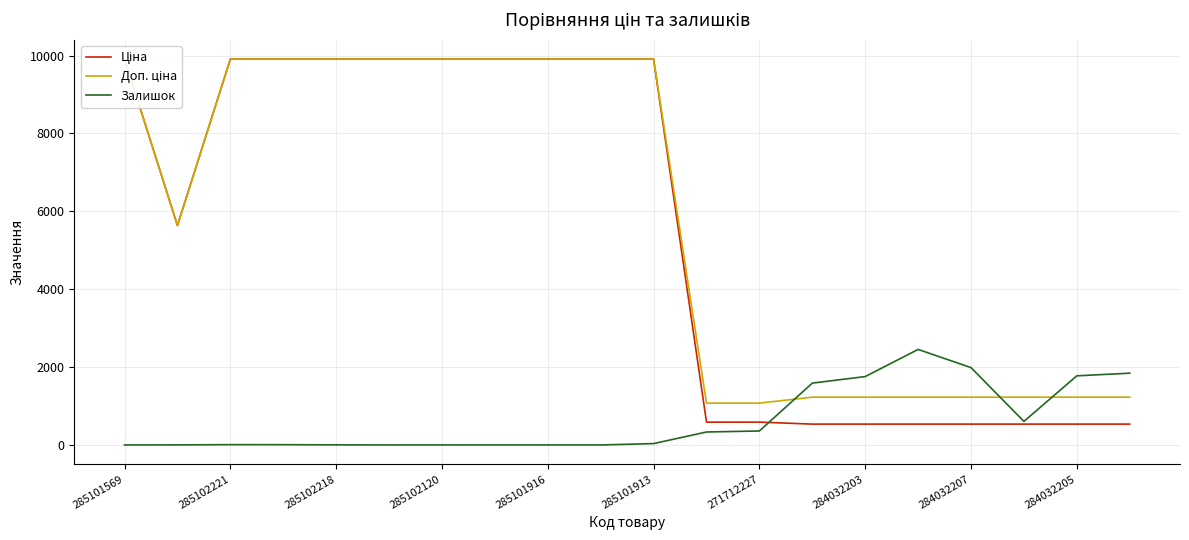

What are all the series names shown in the legend?

Ціна, Доп. ціна, Залишок